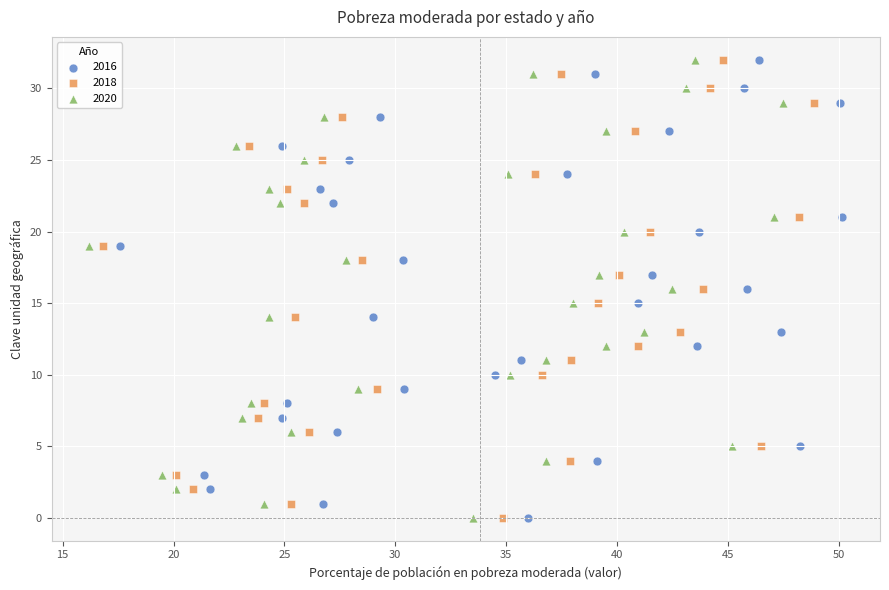

What are all the series names shown in the legend?

2016, 2018, 2020